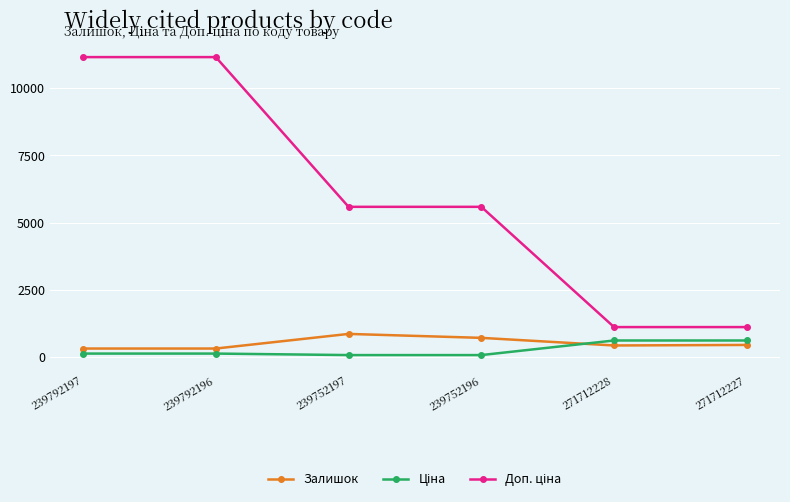

How many series are shown in this chart?

3